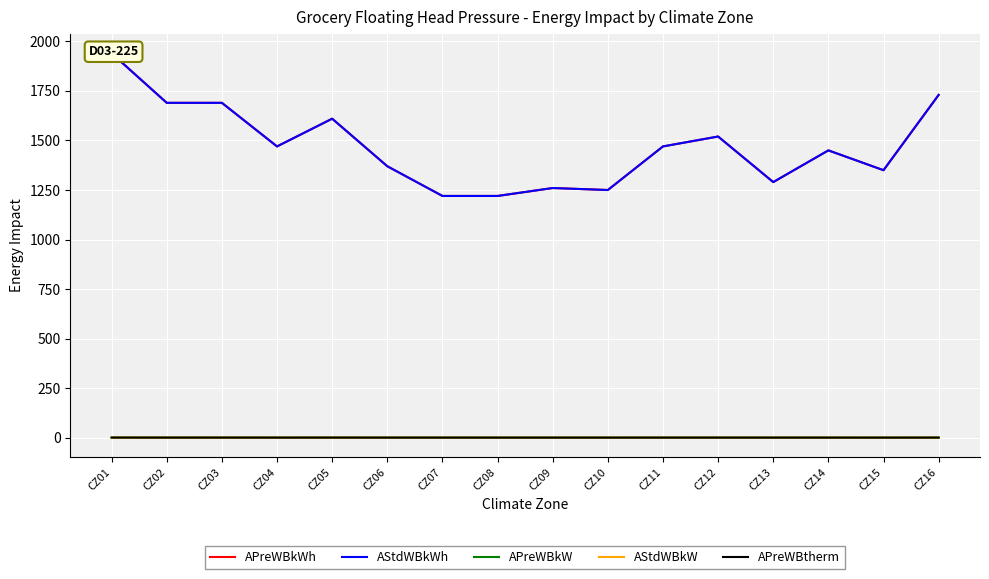

At which category does APreWBkWh reach its first local peak?

CZ05